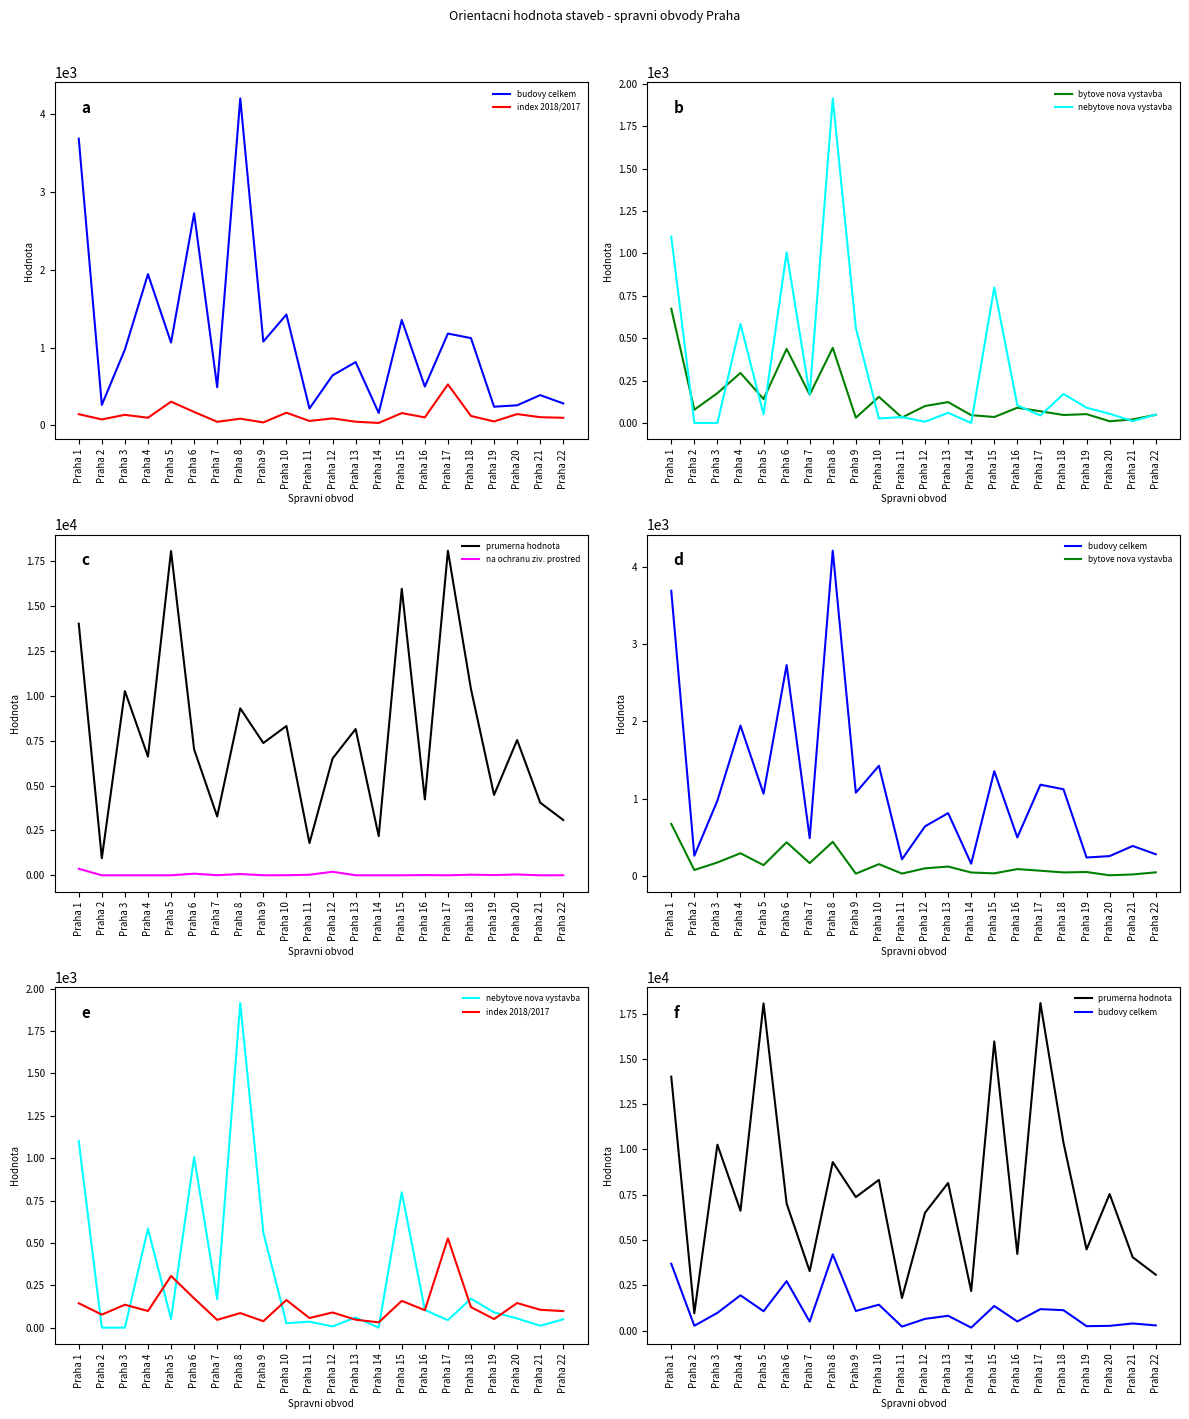

True or false: prumerna hodnota and bytove nova vystavba cross at least once.

False